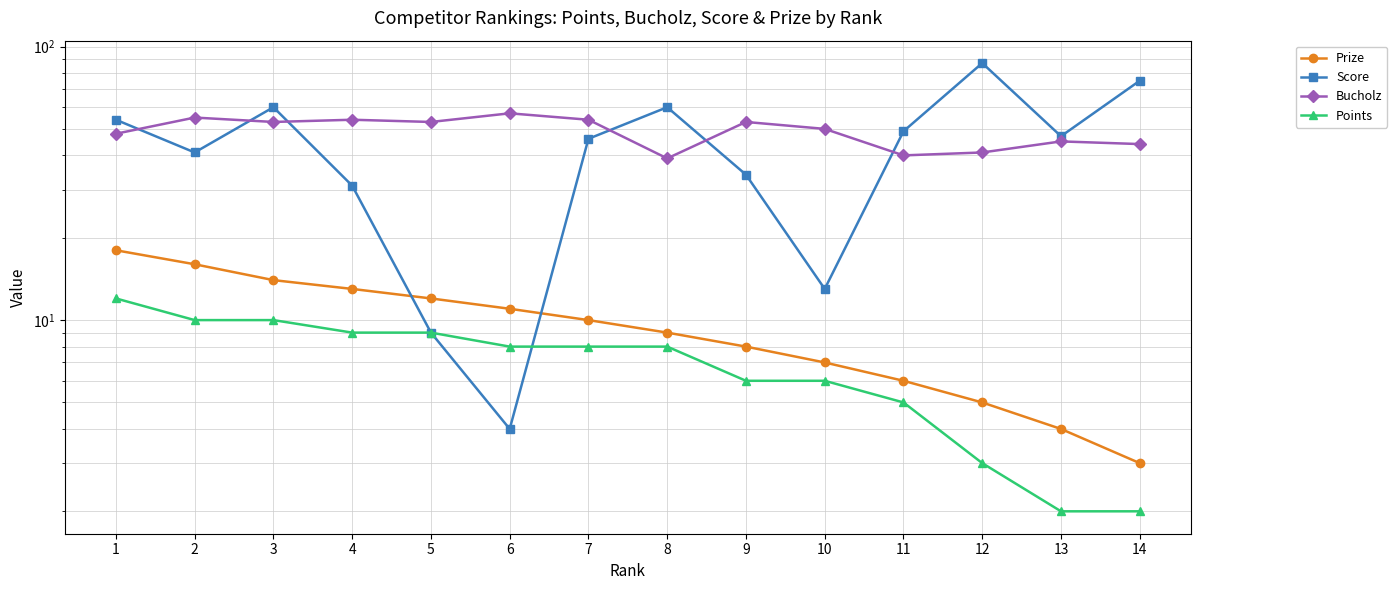

What is the minimum value for Points?

2